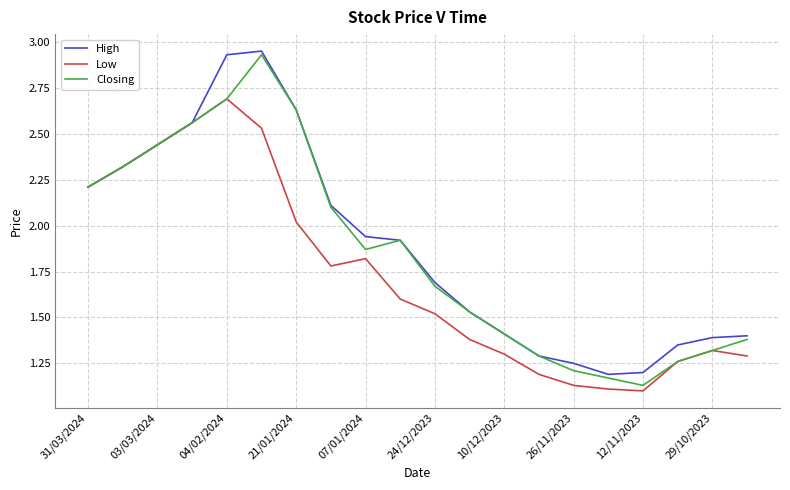

What is the maximum value for Low?

2.7